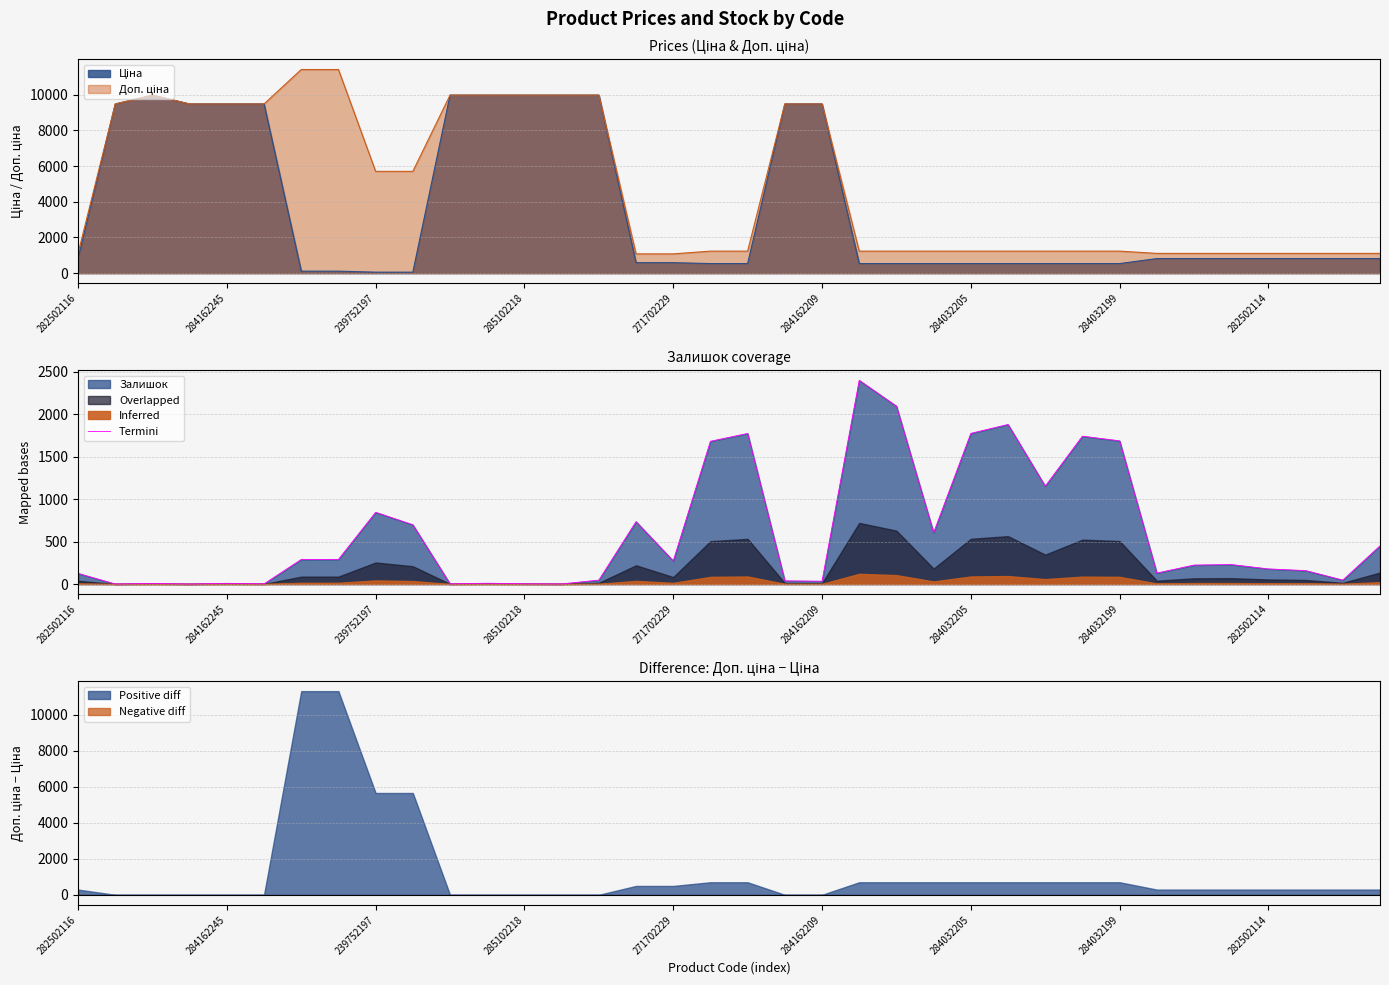

True or false: Termini has a value of 178 at 282502114.

True